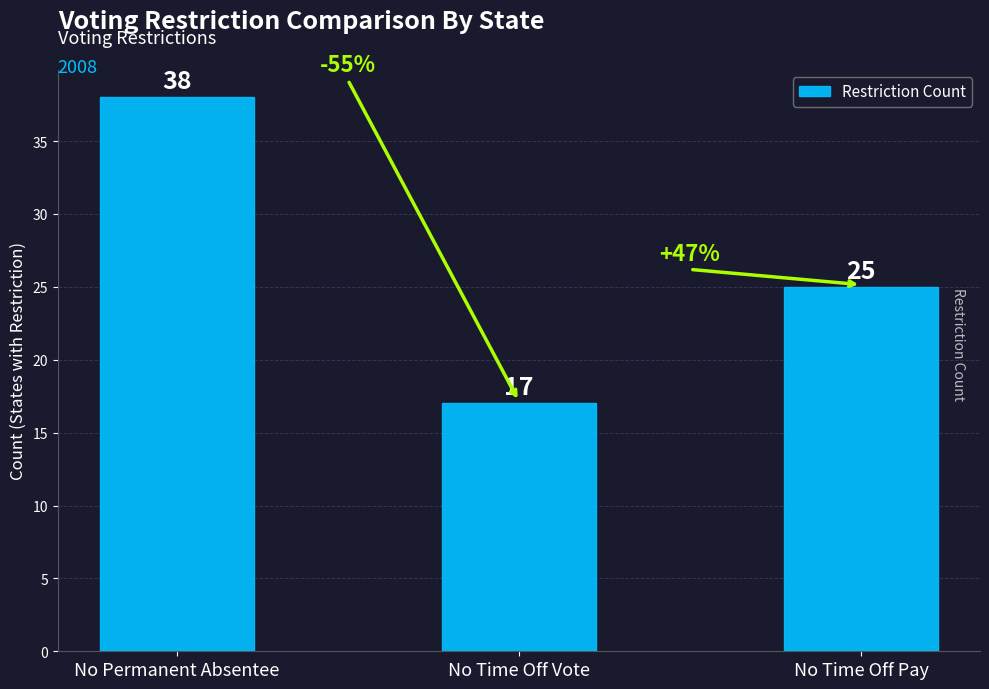

Where is the data nearest to the value 27?

No Time Off Pay